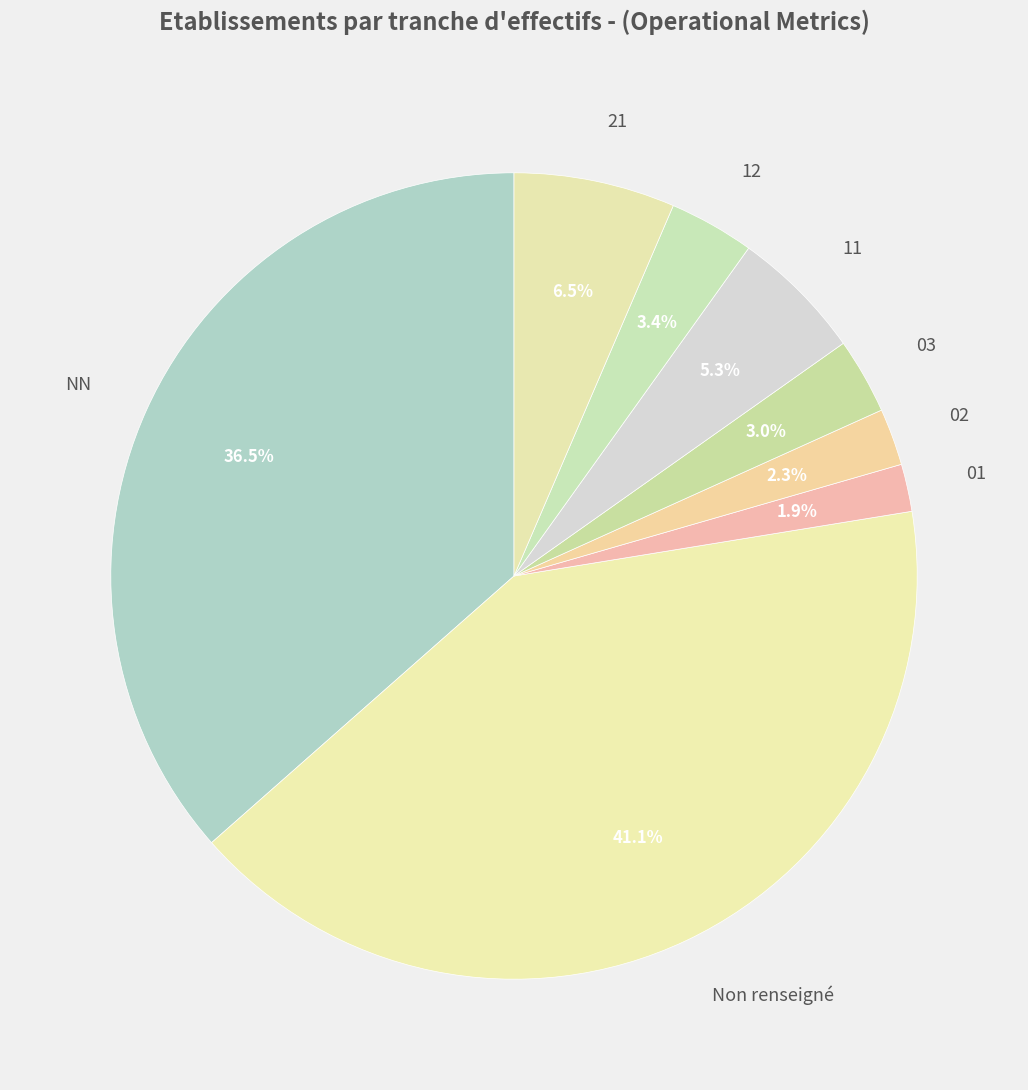

What portion of the pie excludes 02?

97.7%